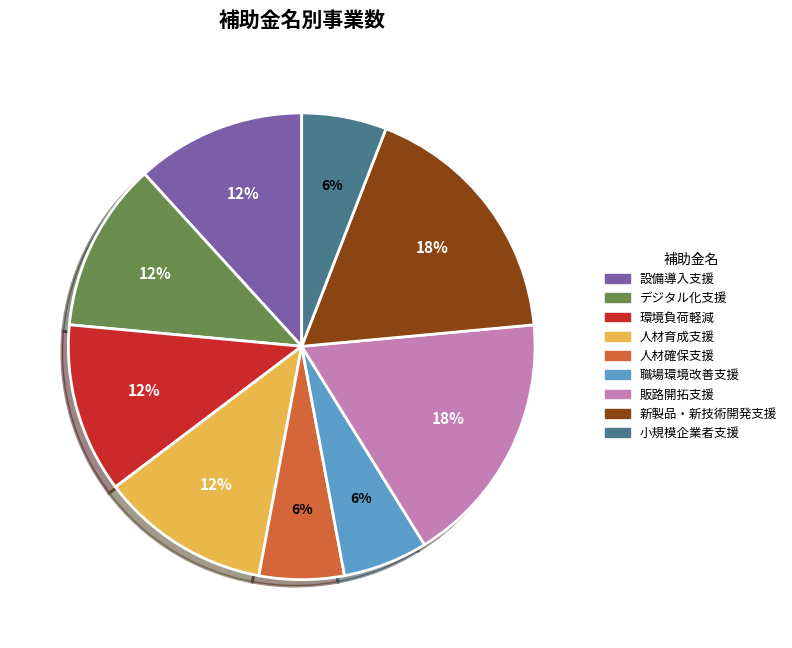

Does any single category account for the majority?

No